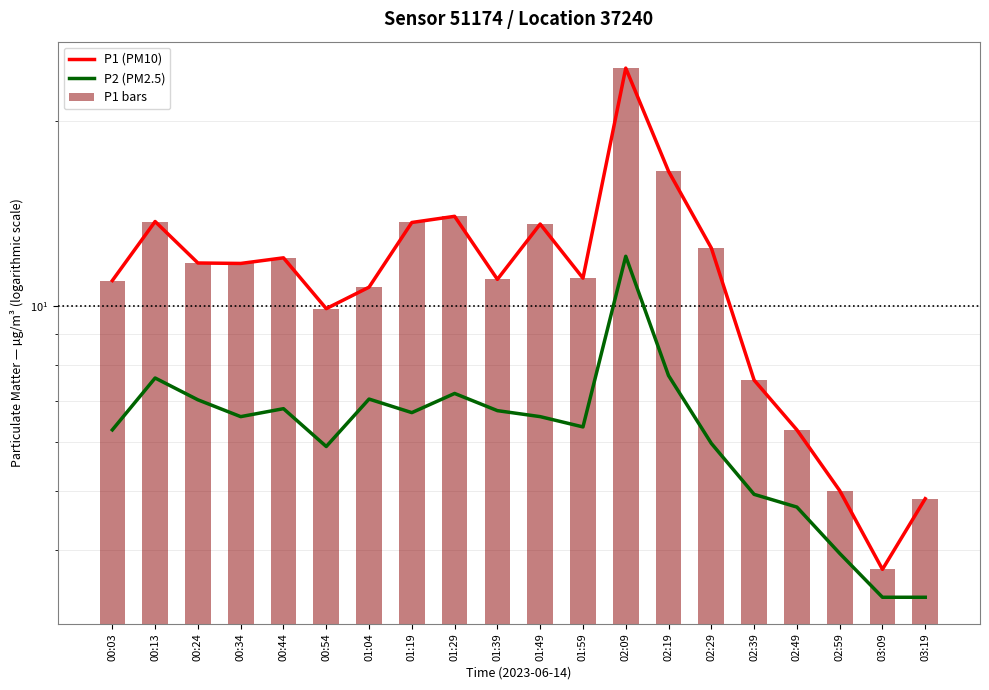

Rank the series at 02:09 from highest to lowest value.

P1 (PM10), P1 bars, P2 (PM2.5)